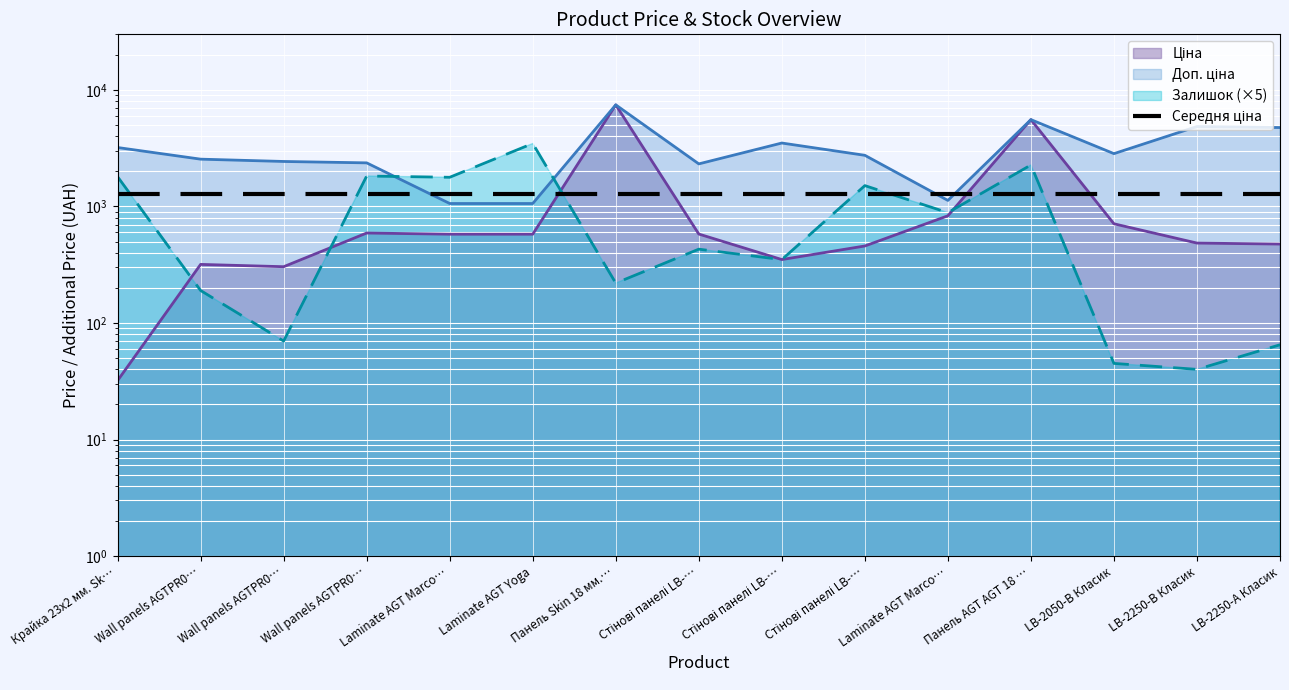

What is the label of the 6th point from the left?

Laminate AGT Yoga